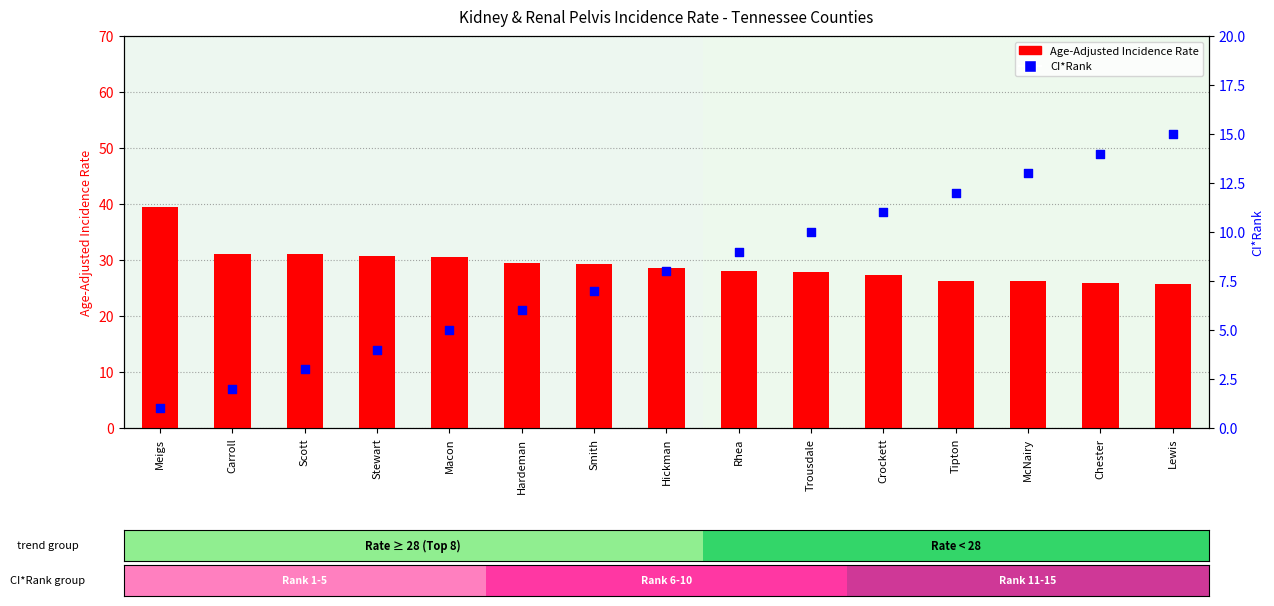

What are all the series names shown in the legend?

Age-Adjusted Incidence Rate, CI*Rank